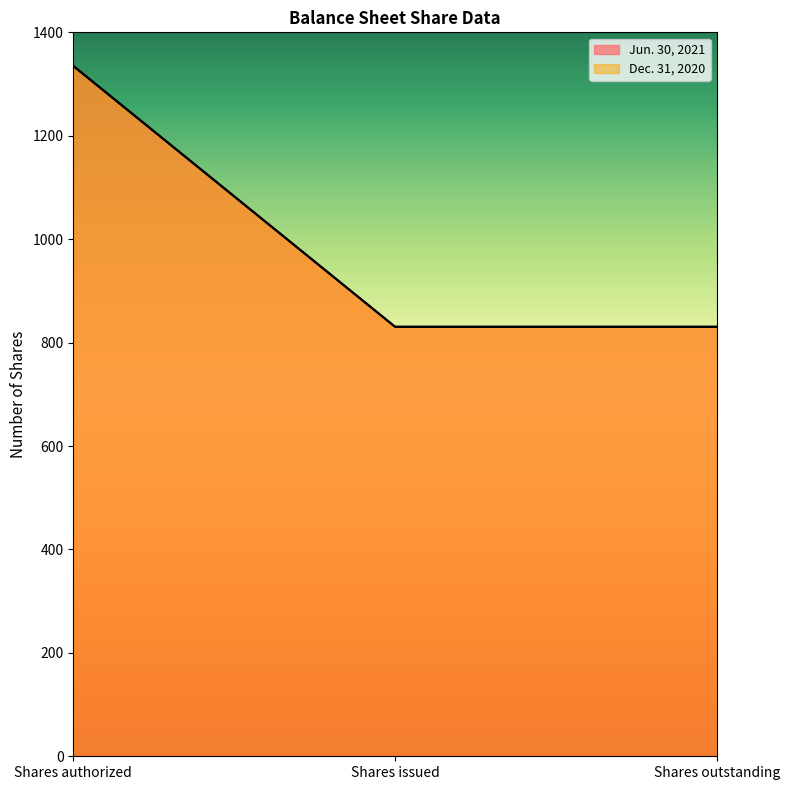

Which label corresponds to the largest value in the chart?

Shares authorized